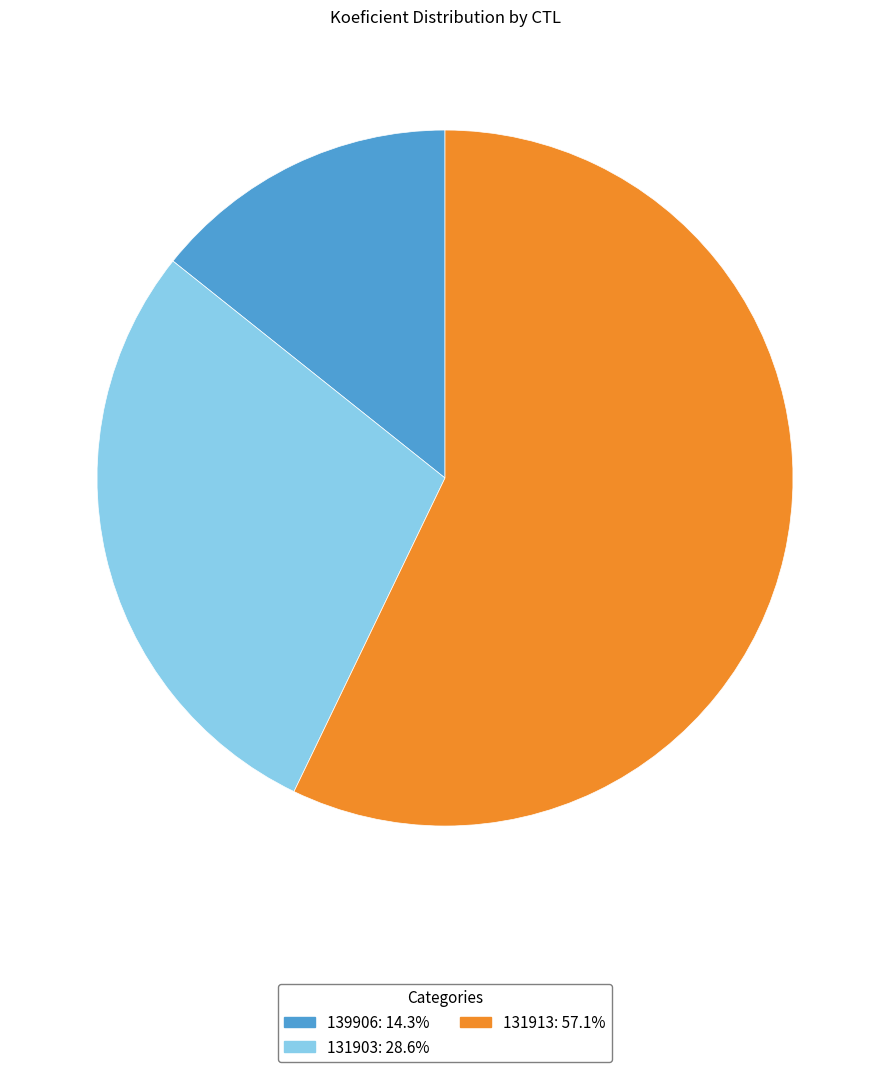

Do 131913 and 139906 together represent more than half of the pie?

Yes